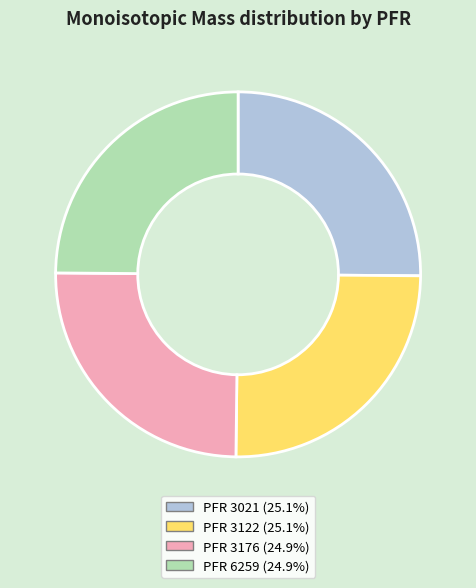

Is there any slice that represents more than half of the pie?

No